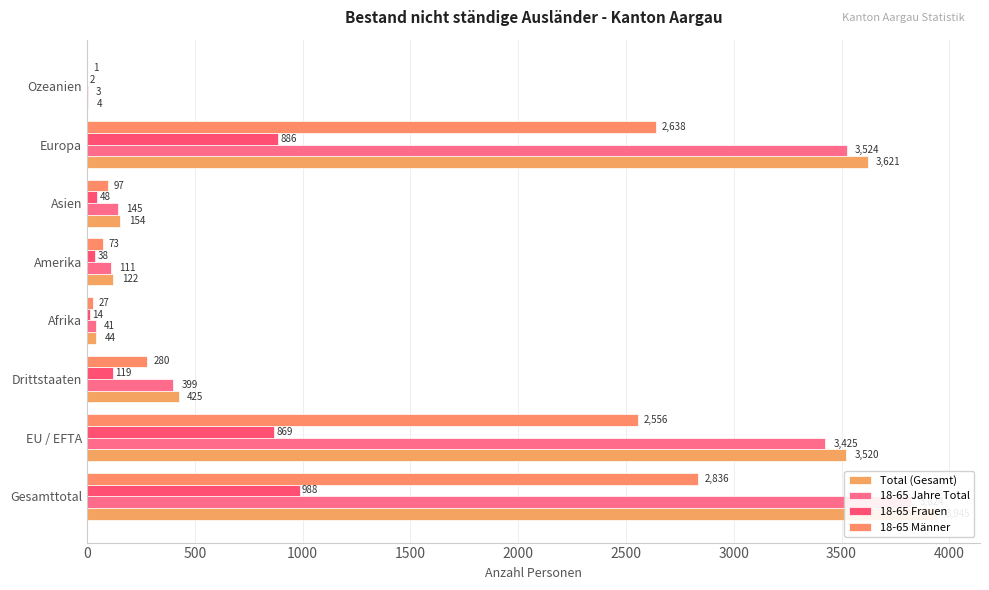

At Asien, list the series in order from largest to smallest.

Total (Gesamt), 18-65 Jahre Total, 18-65 Männer, 18-65 Frauen